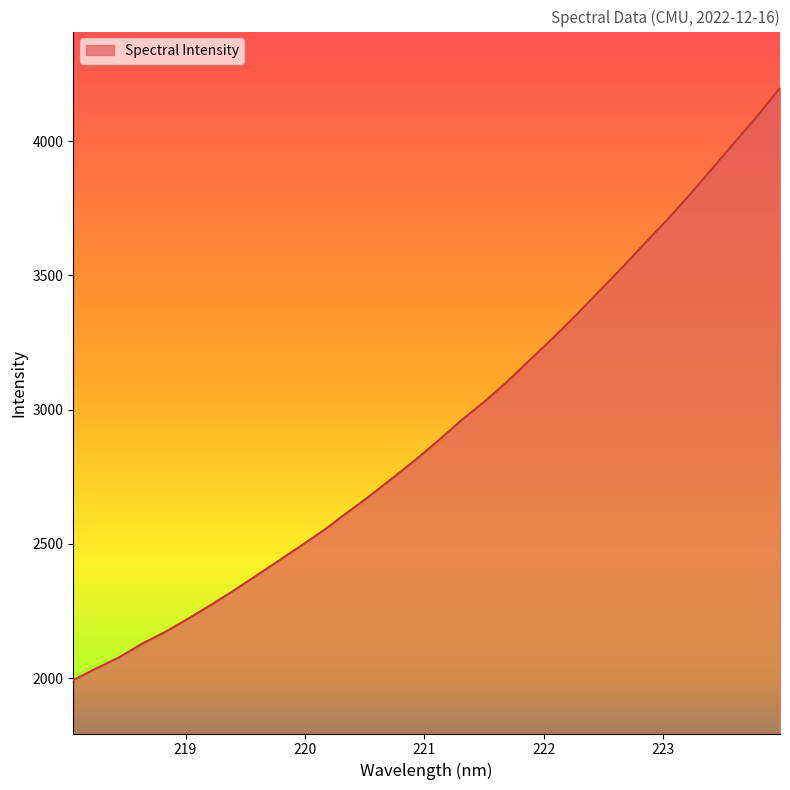

What is the smallest value displayed?

1992.8